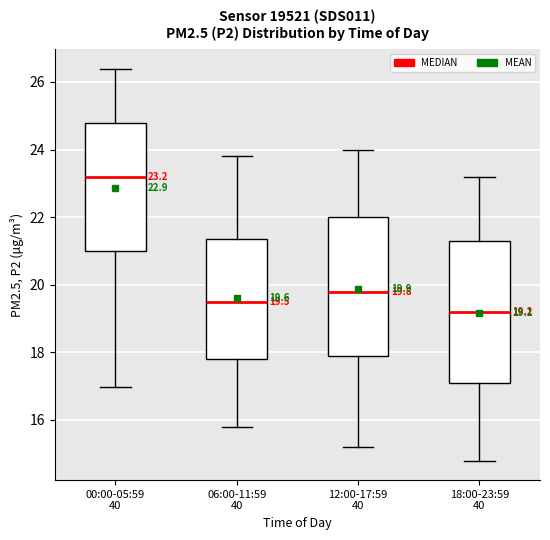

Which box's median line is the lowest?

18:00-23:59 40